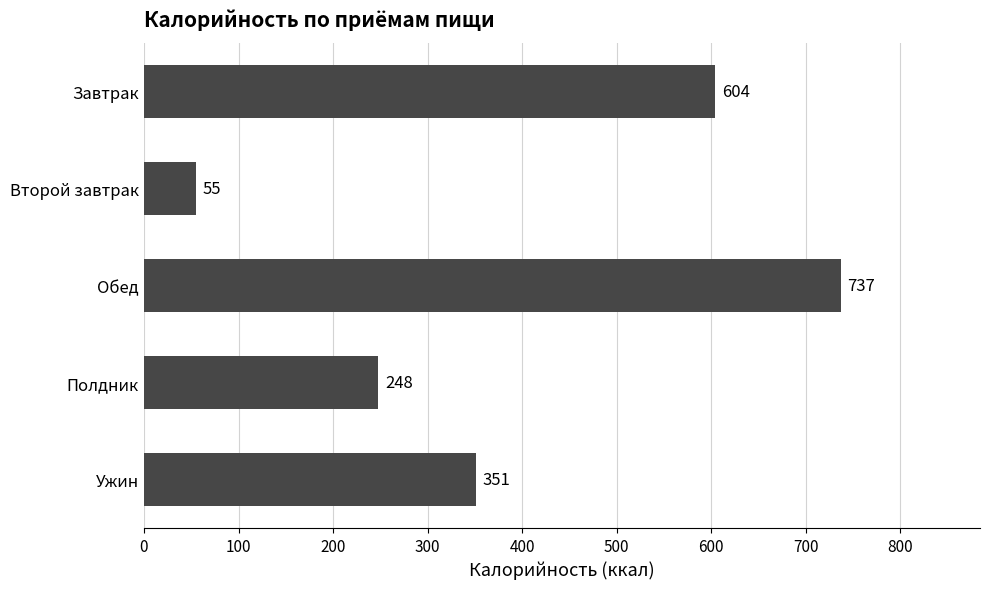

Are the bars grouped side by side (vs. stacked)?

No